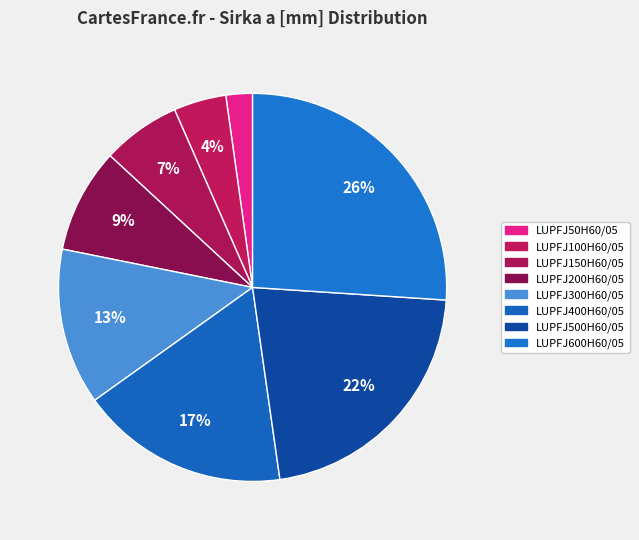

To the nearest percent, what percentage of the pie is LUPFJ200H60/05?

9%